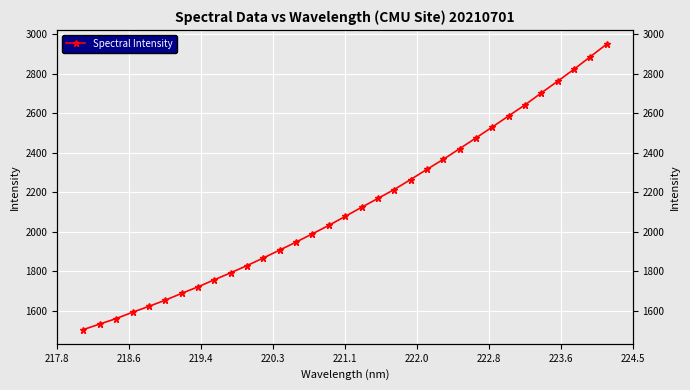

Count the number of categories in the chart.

33